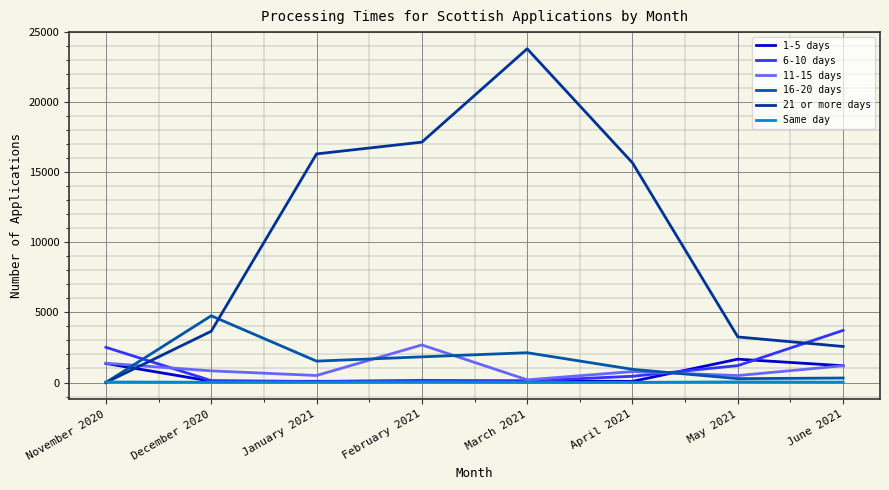

Which series has the largest total across all categories?

21 or more days